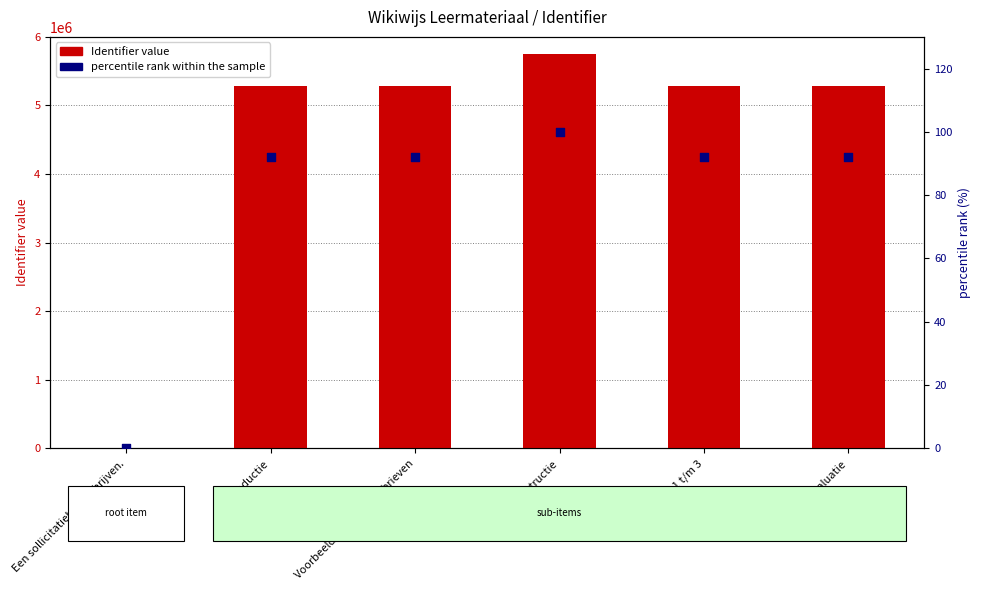

Which series contains the lowest Y value?

Identifier